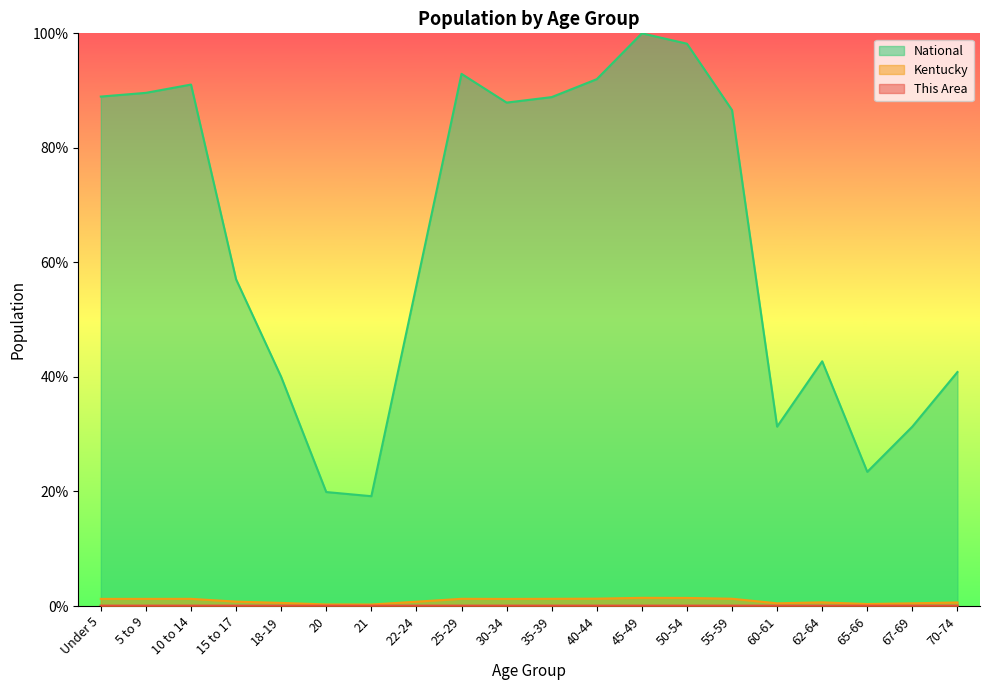

Is the value of This Area at 40-44 greater than the value of Kentucky at 20?

No